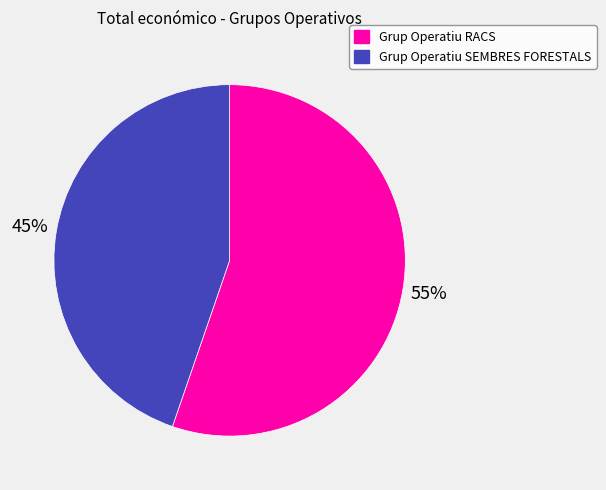

Which slice is the largest?

Grup Operatiu RACS